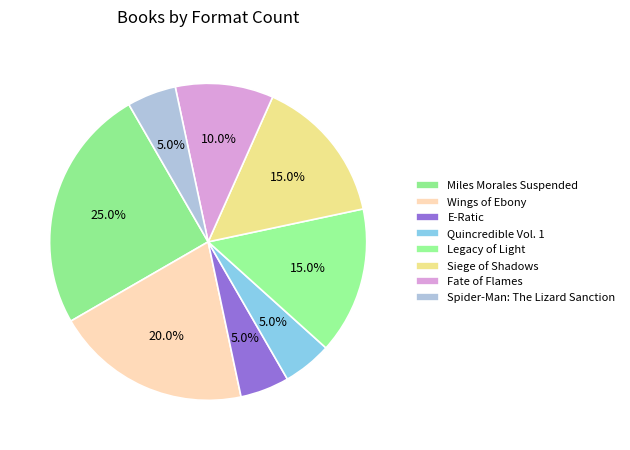

How many segments does this pie chart have?

8